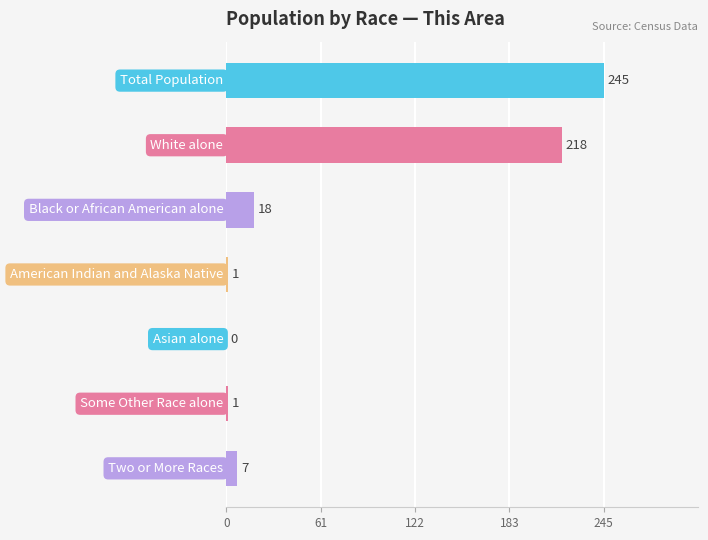

What is the greatest value displayed?

245